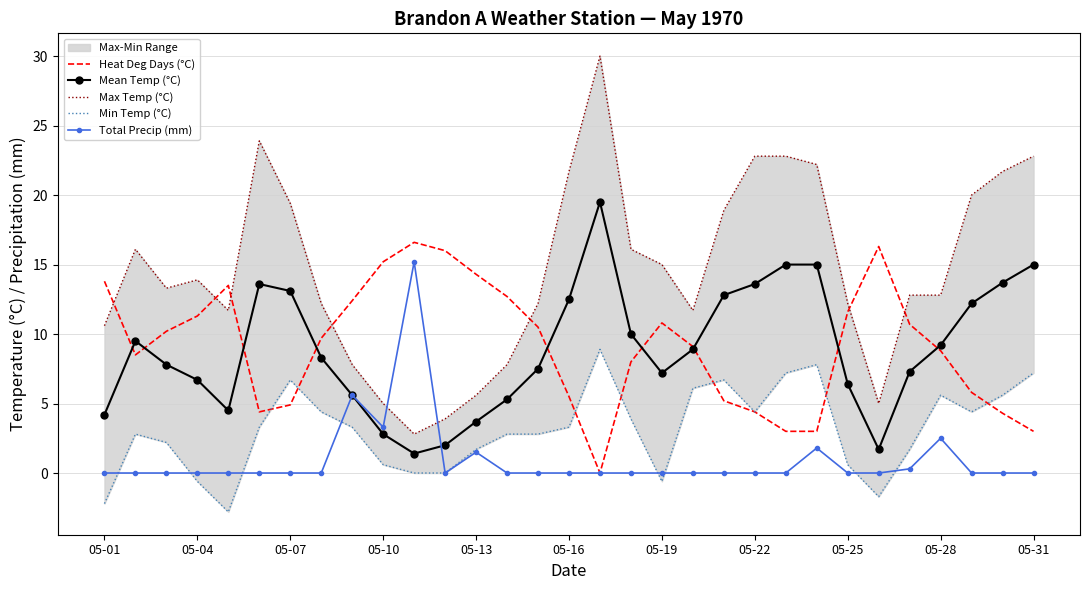

At how many categories does at least one series exceed 0?

31